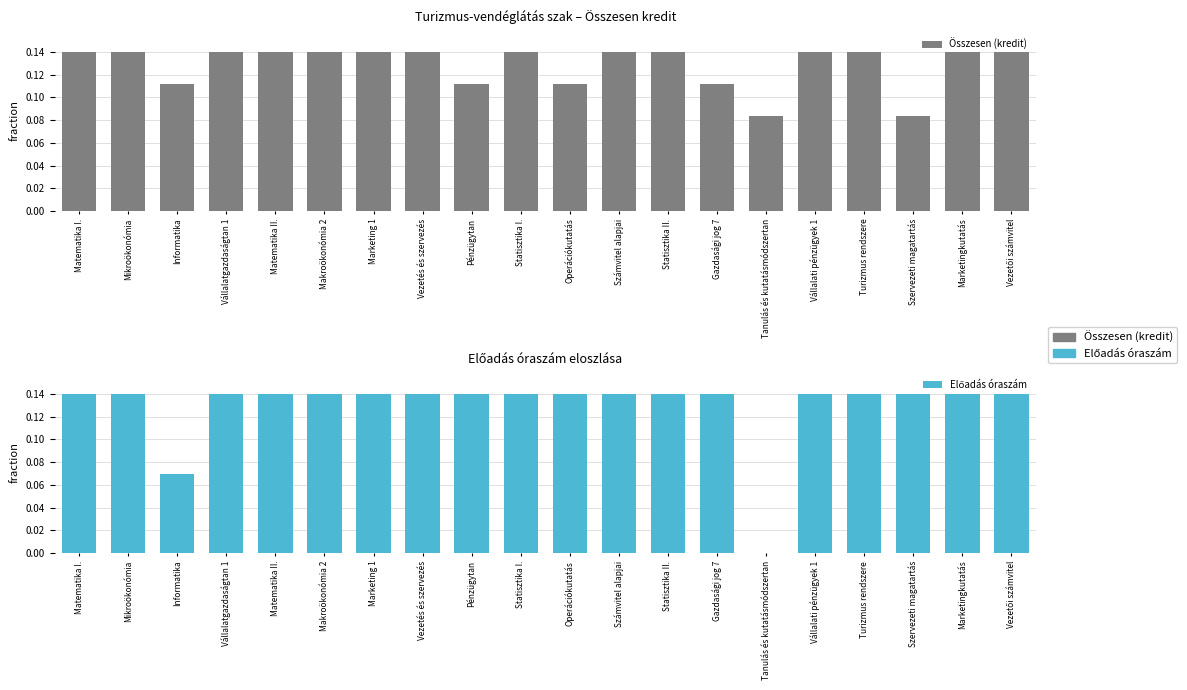

Rank the series by their maximum value, from highest to lowest.

Összesen (kredit), Előadás óraszám